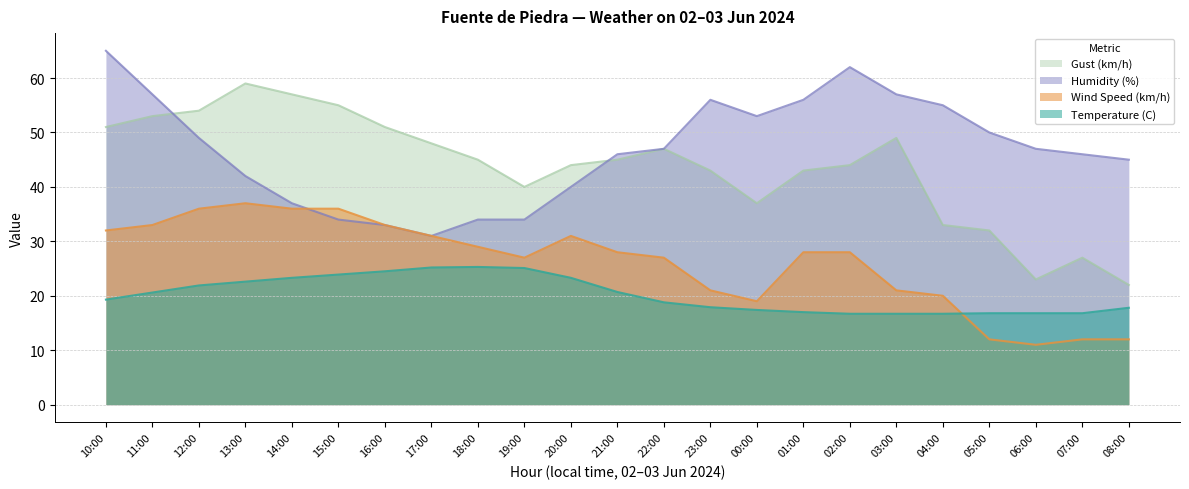

At which label does Temperature (C) first exceed 19?

10:00